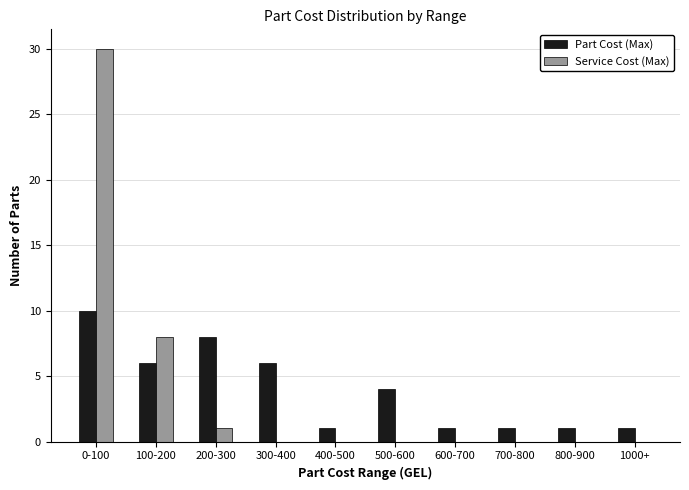

Reading right to left, what are all the values shown in this chart?

Part Cost (Max): 1000+=1	800-900=1	700-800=1	600-700=1	500-600=4	400-500=1	300-400=6	200-300=8	100-200=6	0-100=10
Service Cost (Max): 1000+=0	800-900=0	700-800=0	600-700=0	500-600=0	400-500=0	300-400=0	200-300=1	100-200=8	0-100=30